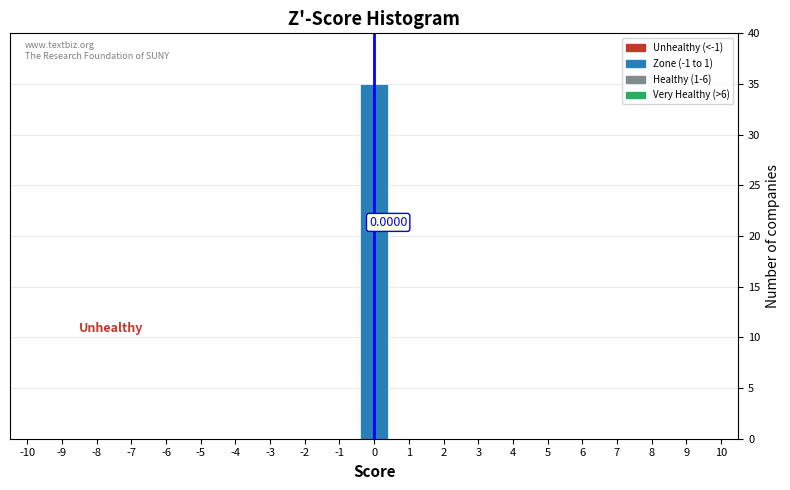

Which range on the x-axis has the tallest bar?

-0.5 to 0.5